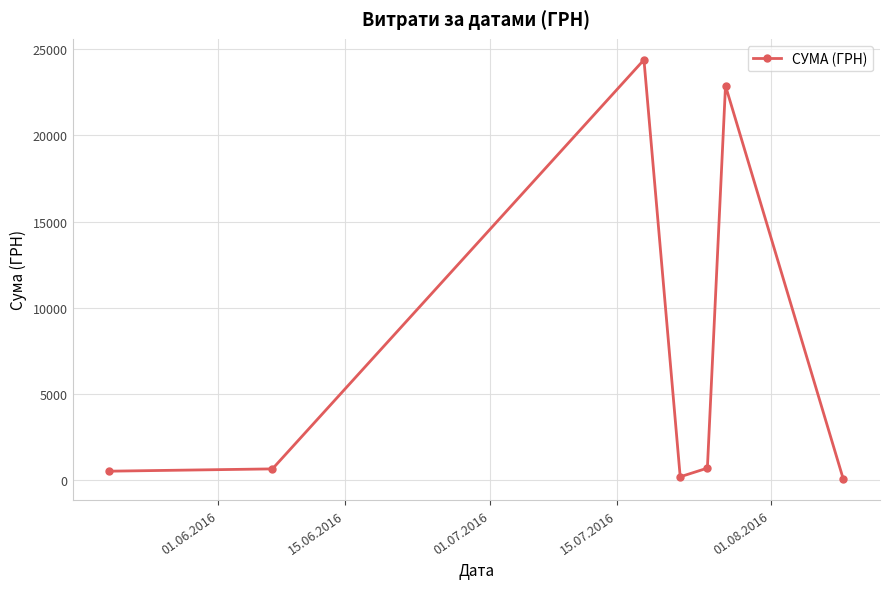

True or false: there are more than 2 points higher than both neighbors.

False